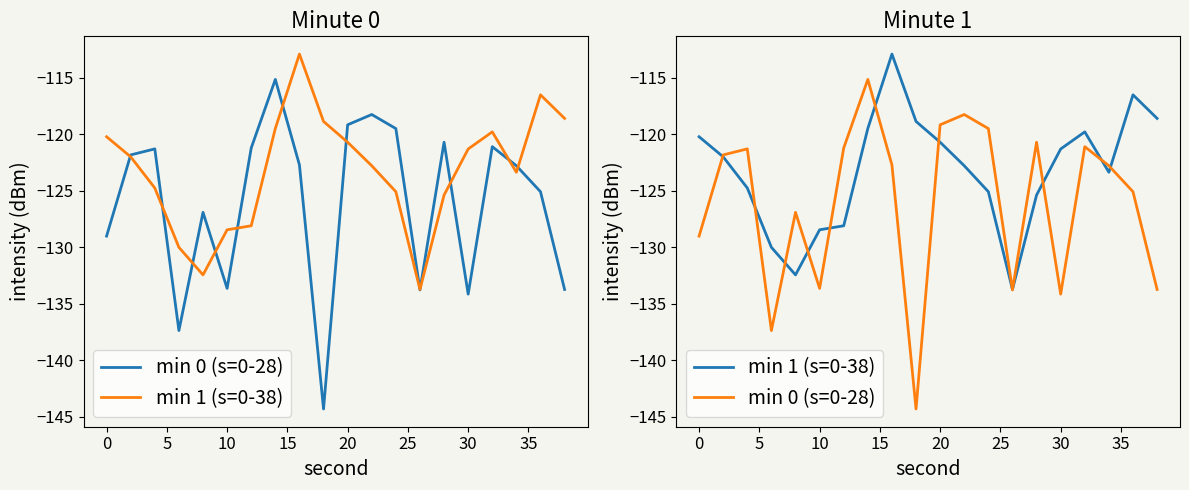

How many interior local valleys does the min 1 (s=0-38) series have?

3